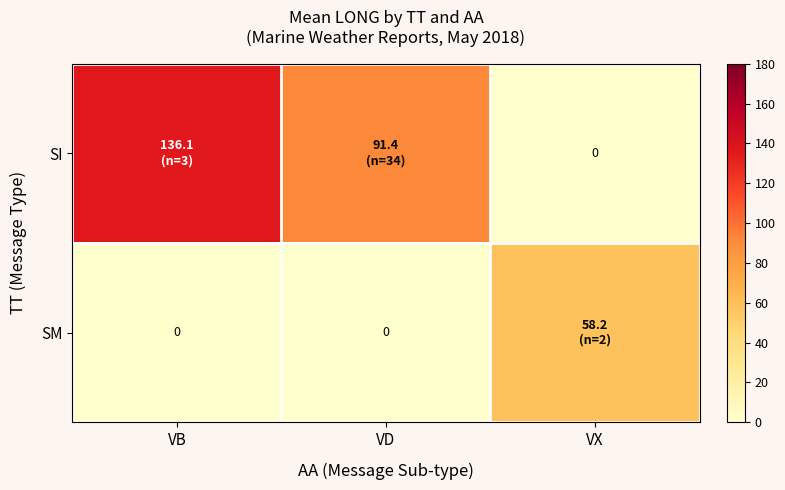

True or false: SI has a value of 38.3 at VB.

False